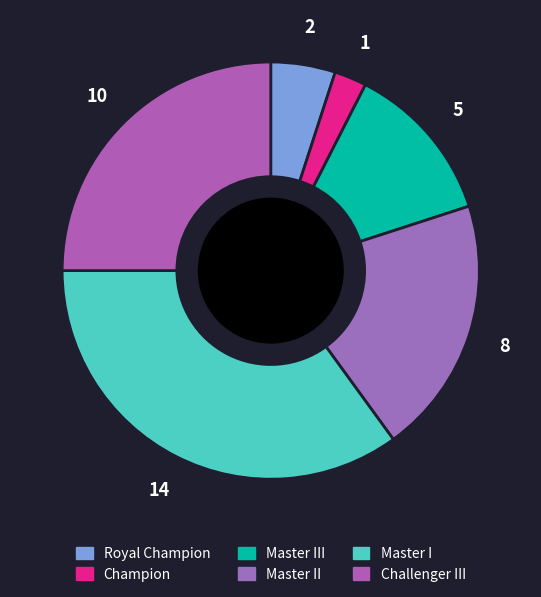

How many slices are in this pie chart?

6